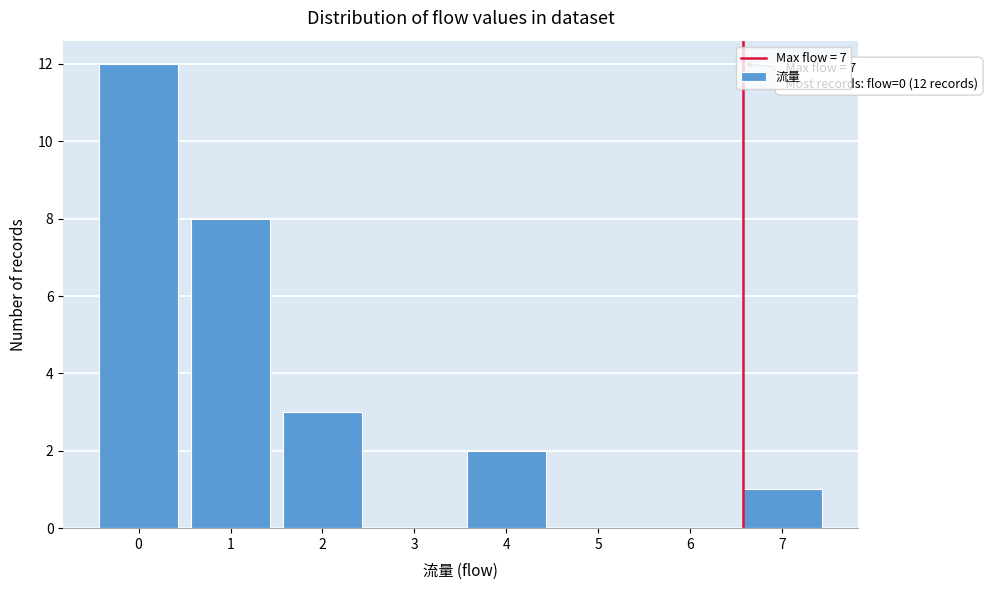

Reading right to left, transcribe all the data shown in this chart.

7=1	6=0	5=0	4=2	3=0	2=3	1=8	0=12